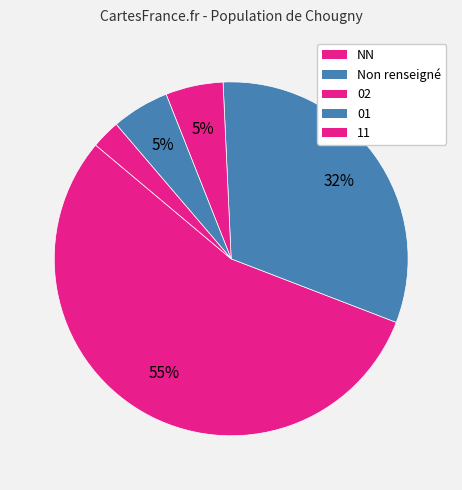

How many slices are in this pie chart?

5